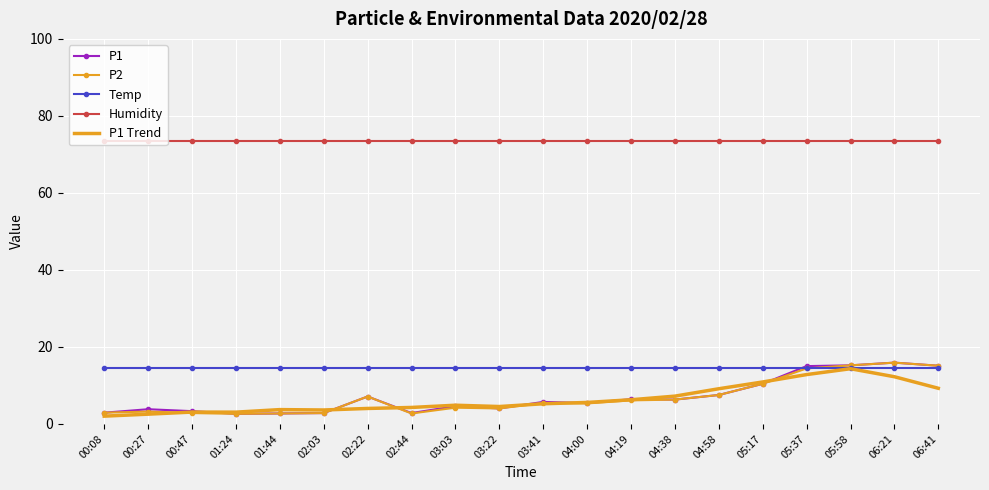

Count the number of categories in the chart.

20